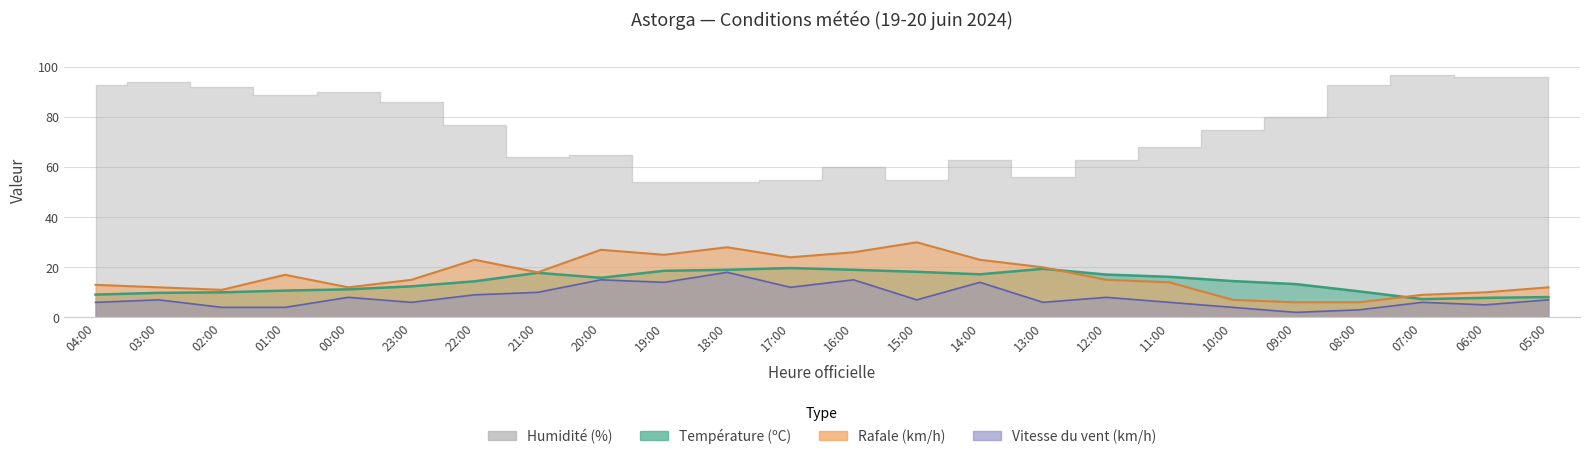

True or false: Rafale (km/h) and Vitesse du vent (km/h) cross at least once.

False